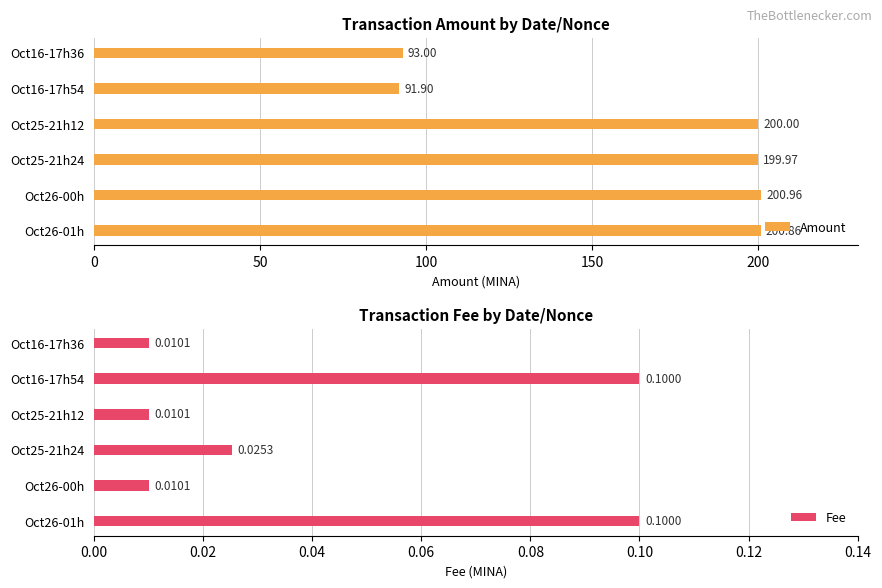

True or false: Amount has a value of 93.0 at Oct16-17h36.

True